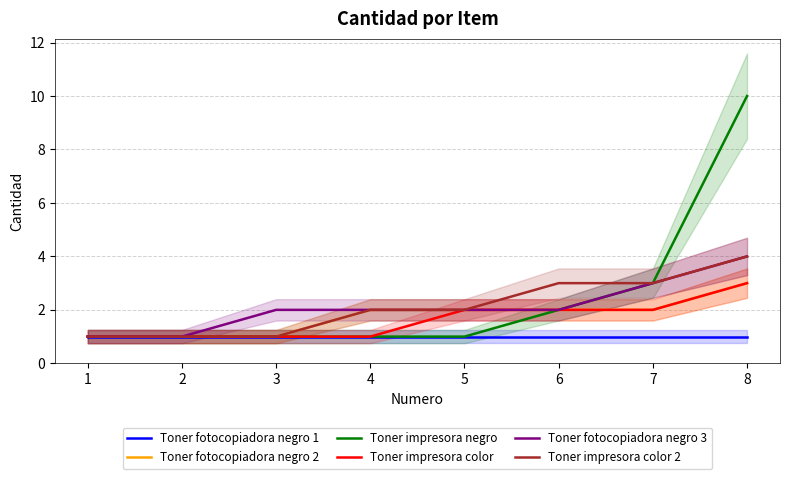

What is the value of the Toner fotocopiadora negro 1 point at the 5th from the left?

1